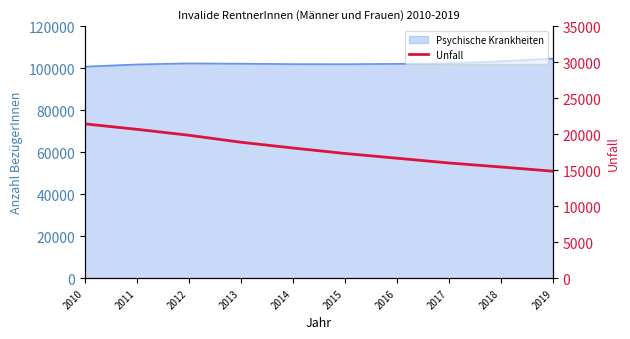

At which label is the value closest to 18143?

2014